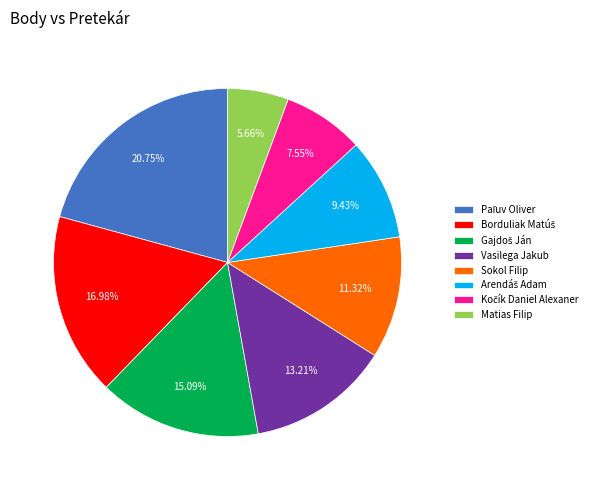

Which category has the smallest portion of the pie?

Matias Filip